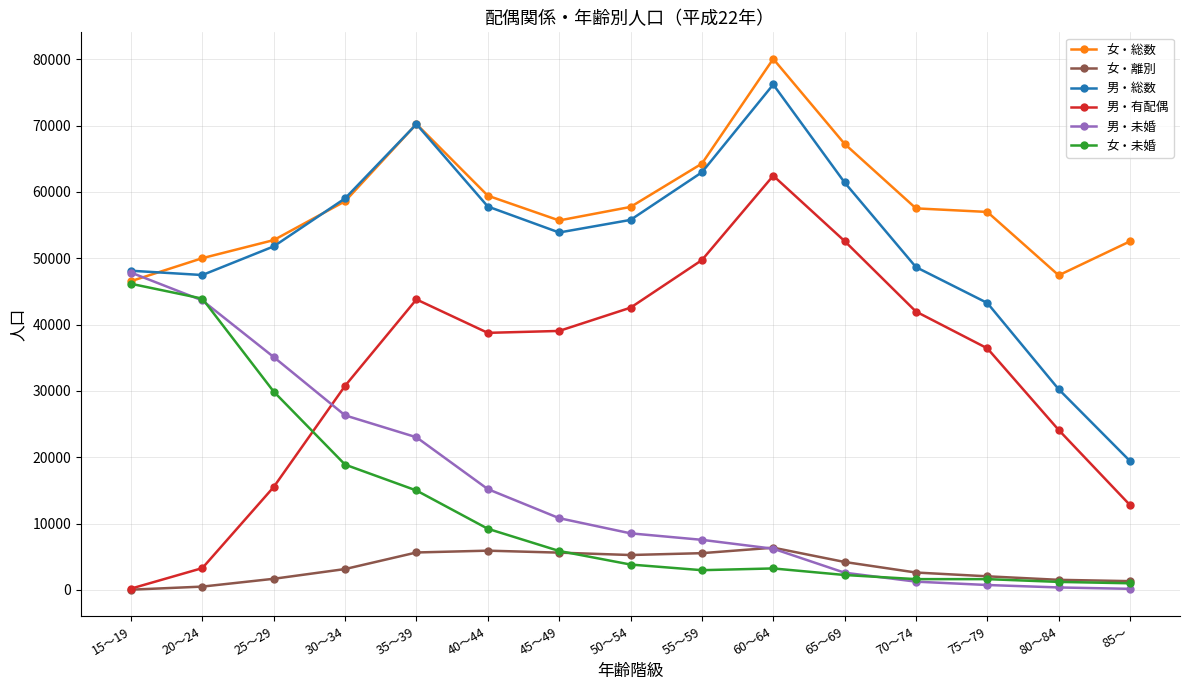

At which category is the sum across all series the highest?

60～64